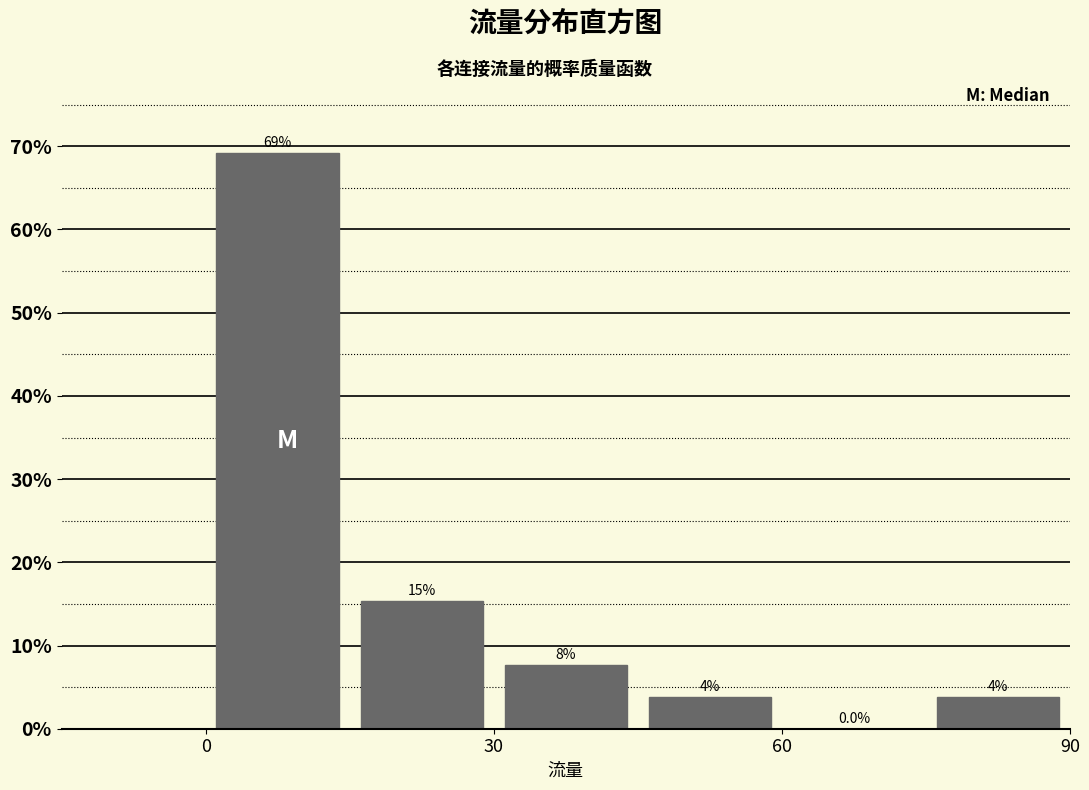

Read against the x-axis, roughly where is the centre of the tallest bar?

10